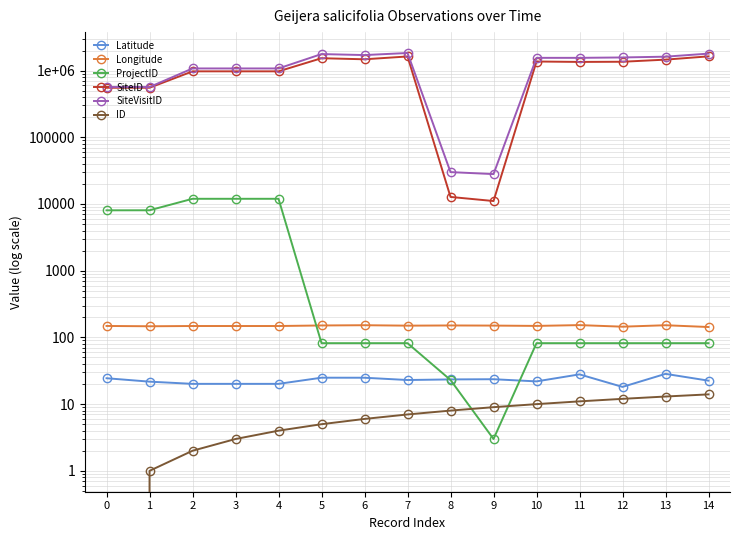

Where does the SiteVisitID series first go above 1552336?

5